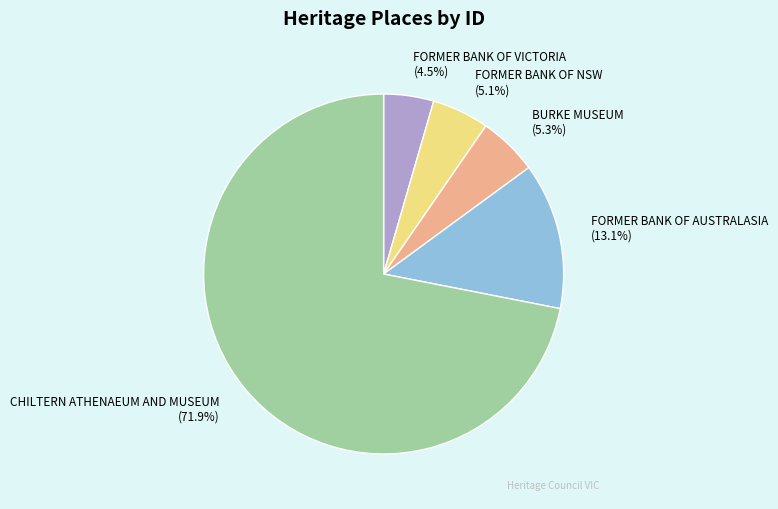

To the nearest percent, what percentage of the pie is FORMER BANK OF AUSTRALASIA?

13%